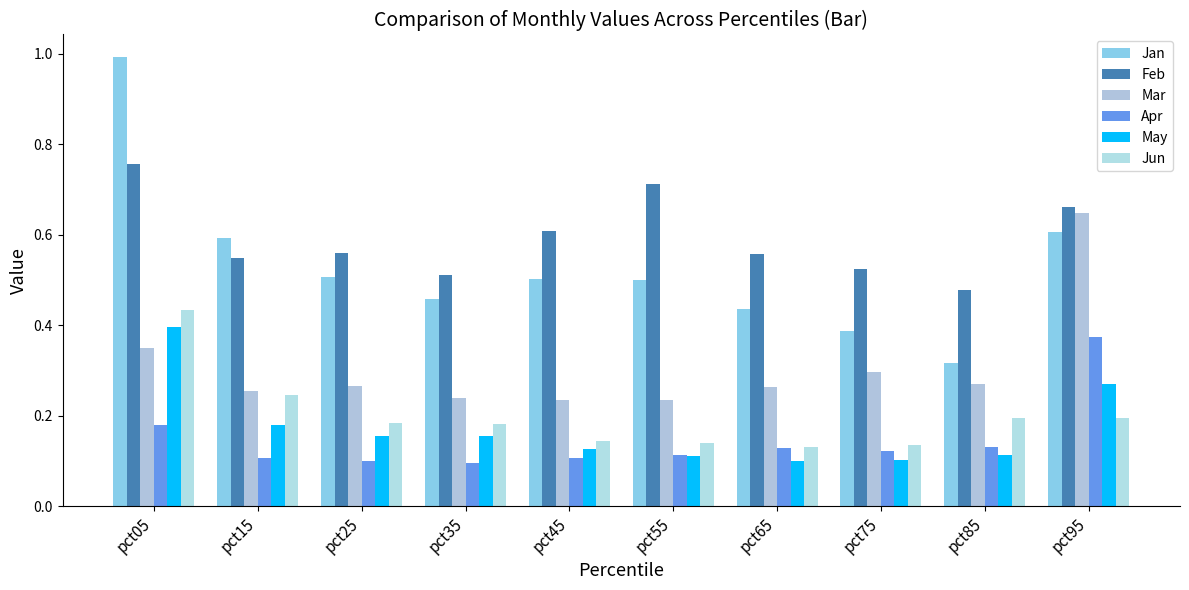

At how many categories does at least one series exceed 0?

10